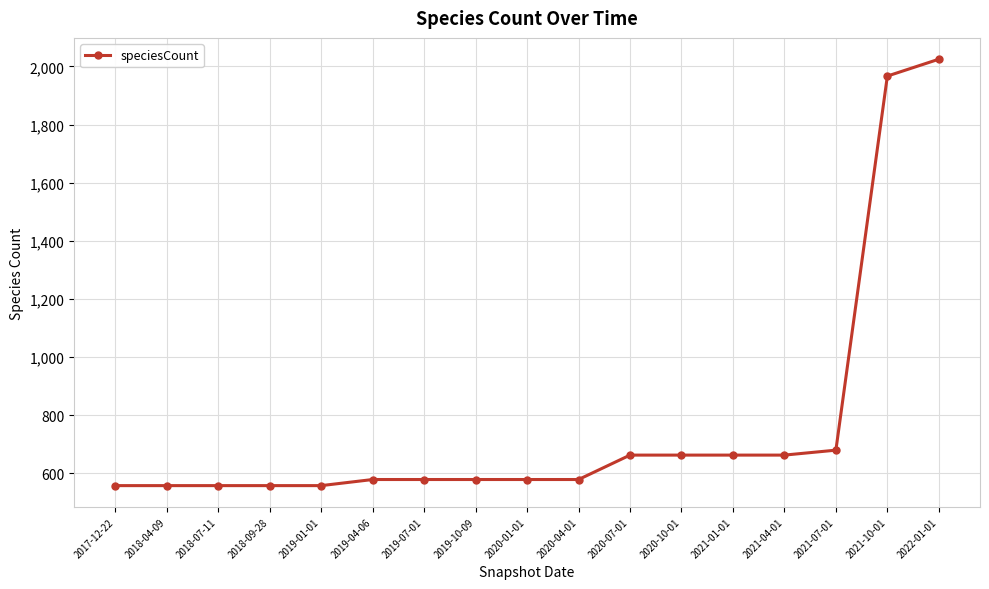

What is the greatest value displayed?

2025